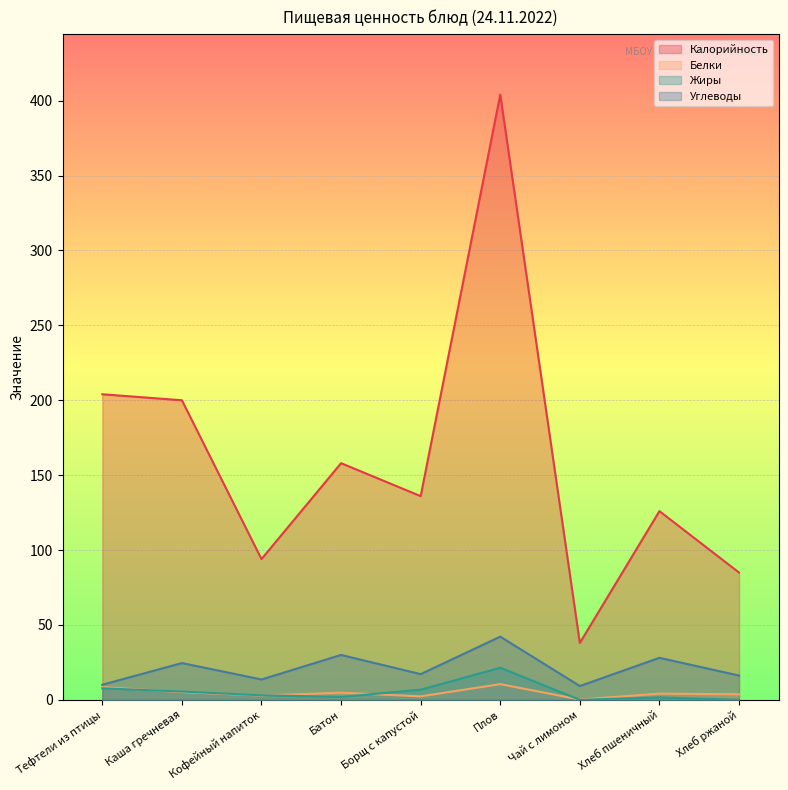

At how many categories does at least one series exceed 110?

6